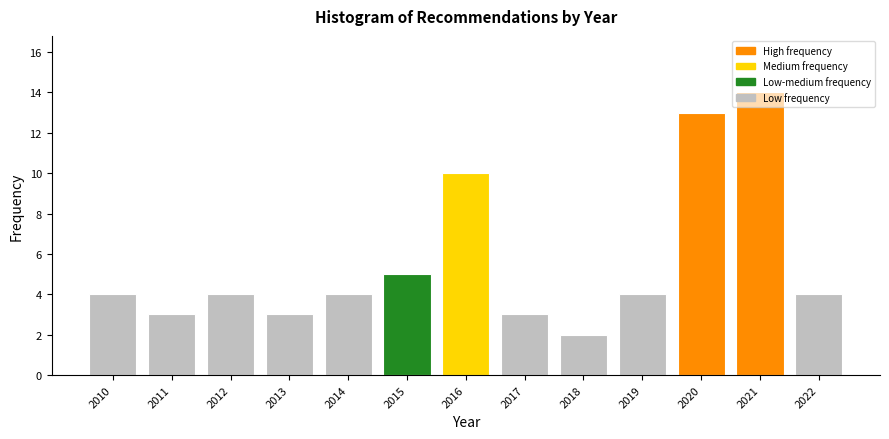

What is the sum of all values?

73